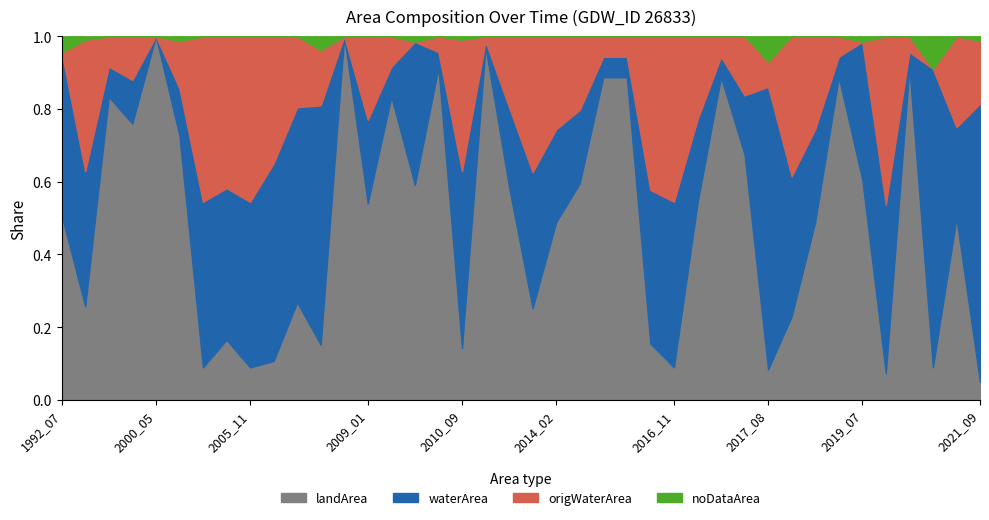

How many values in waterArea are above zero?

38